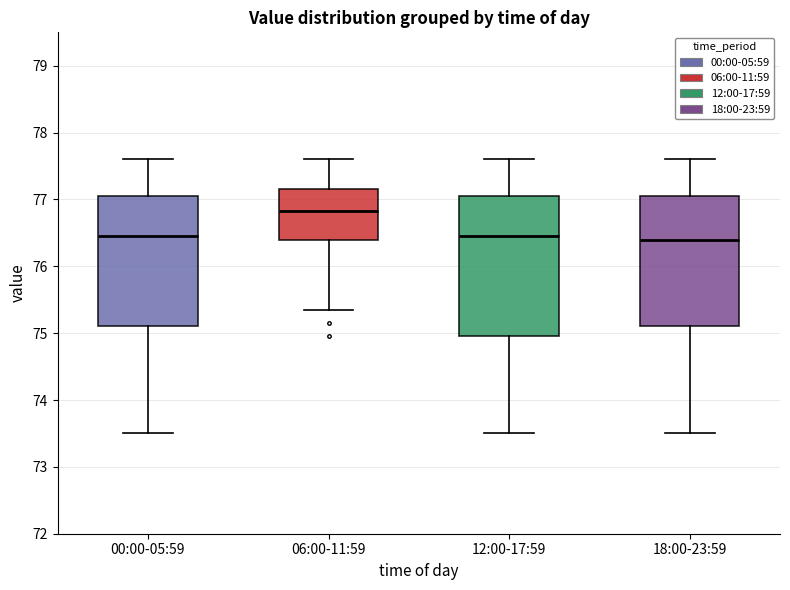

Comparing the boxes themselves (not the whiskers), which one is the tallest?

12:00-17:59